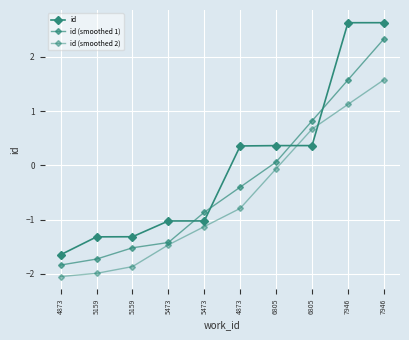

What is the label of the 1st point from the right?

7946